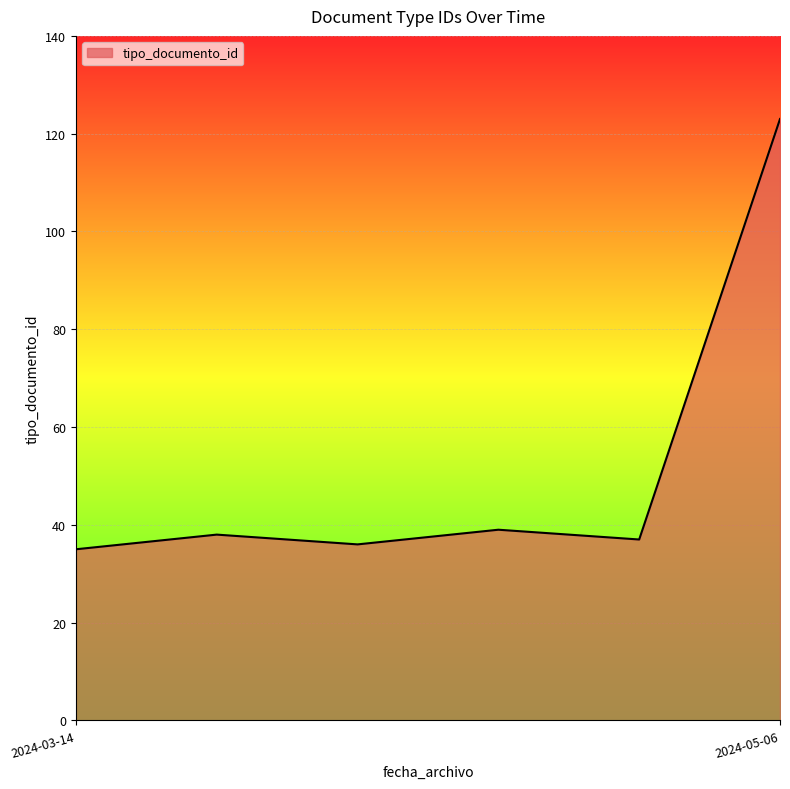

What is the difference between the maximum and minimum values?

88